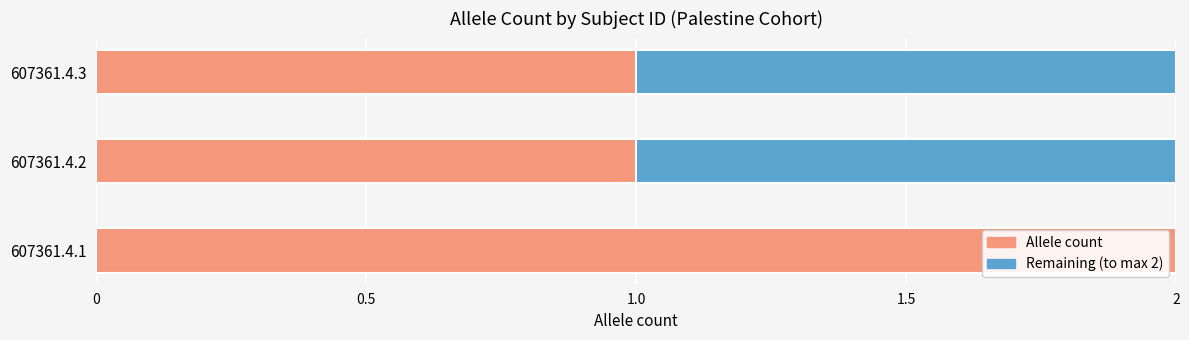

How many distinct data groups are displayed?

2